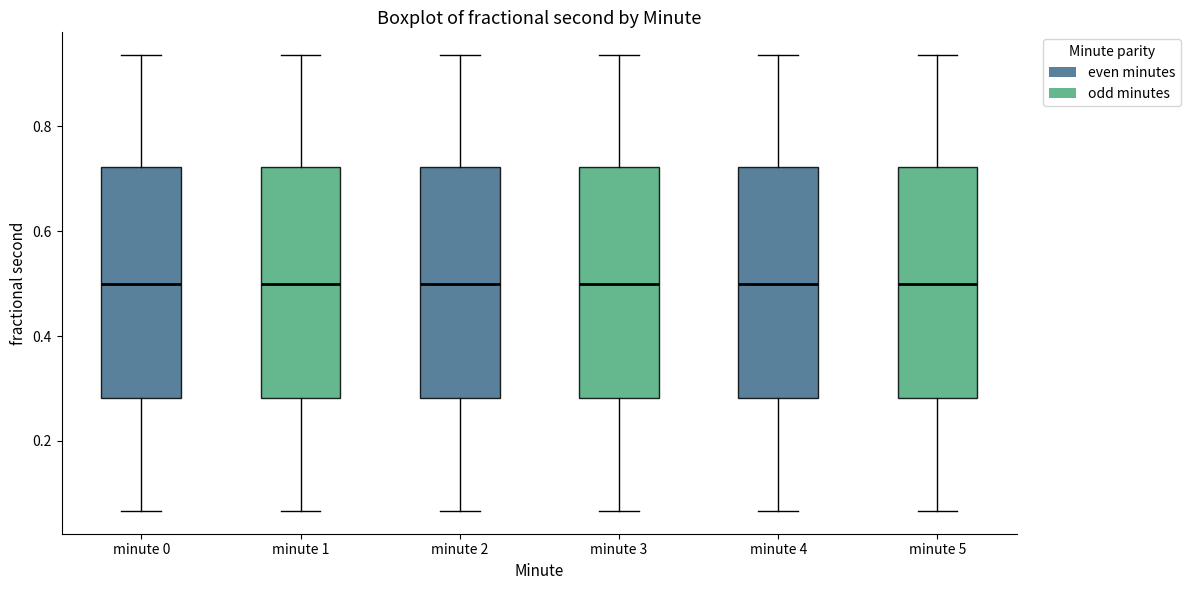

Where does the median line of the box for minute 5 sit on the y-axis? The values are not printed on the chart, so give them approximately, as read against the axis.

0.50